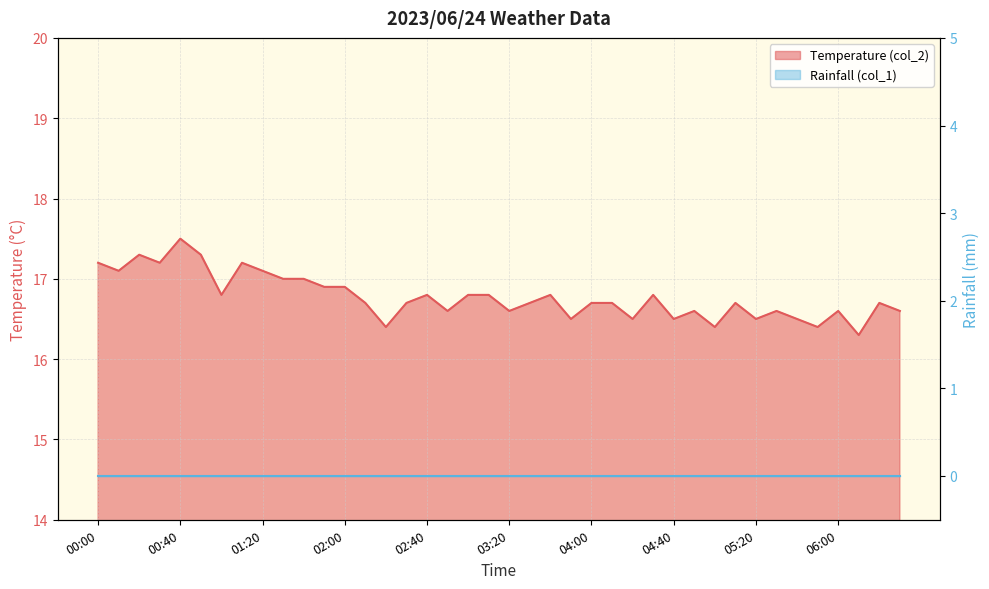

How many interior local peaks (higher than both neighbors) does the data have?

11